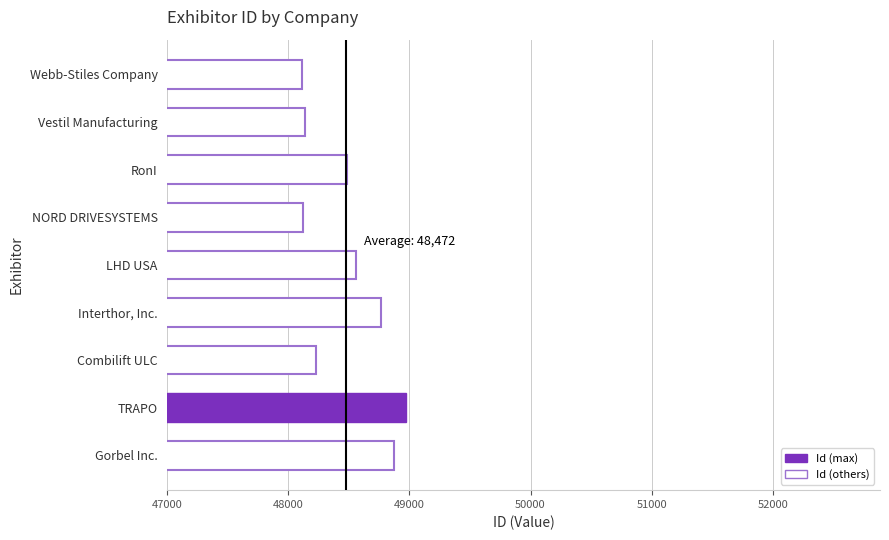

What is the change in value from TRAPO to Webb-Stiles Company?

-853